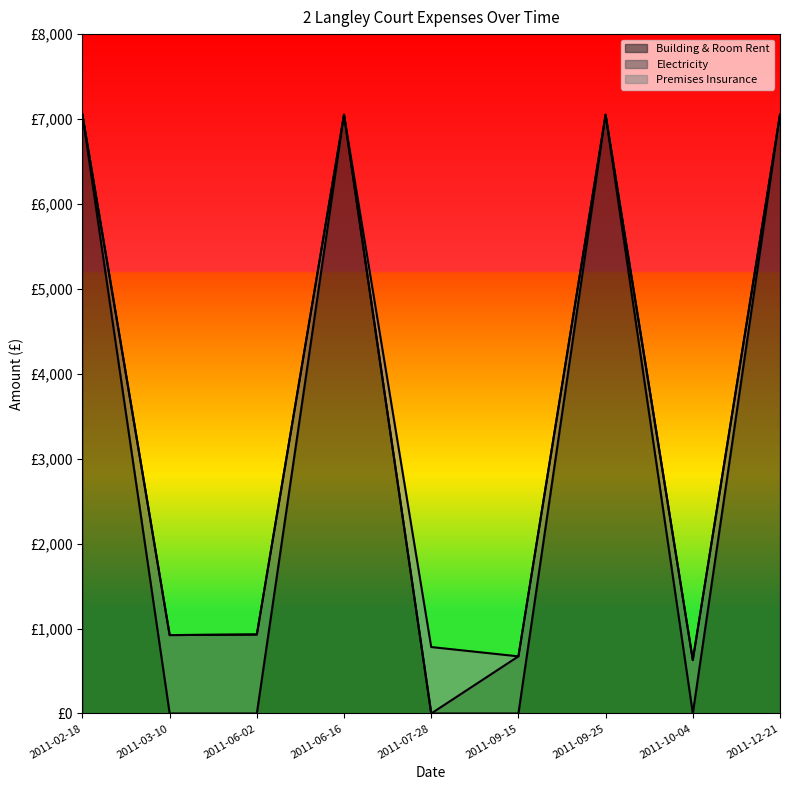

What is the change in value from 2011-06-02 to 2011-09-15?

-257.2